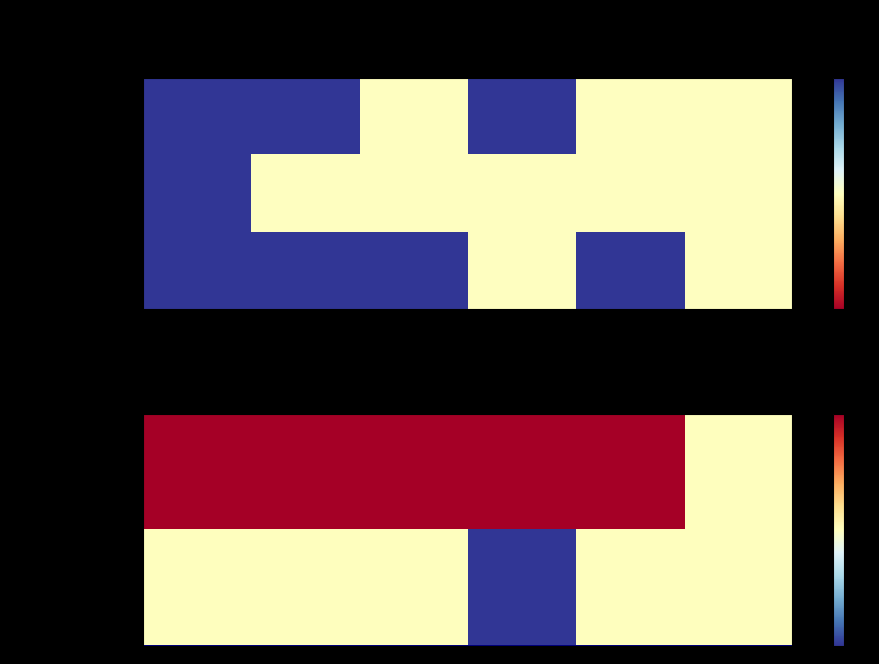

Between Monday and Tuesday, which is larger?

Monday